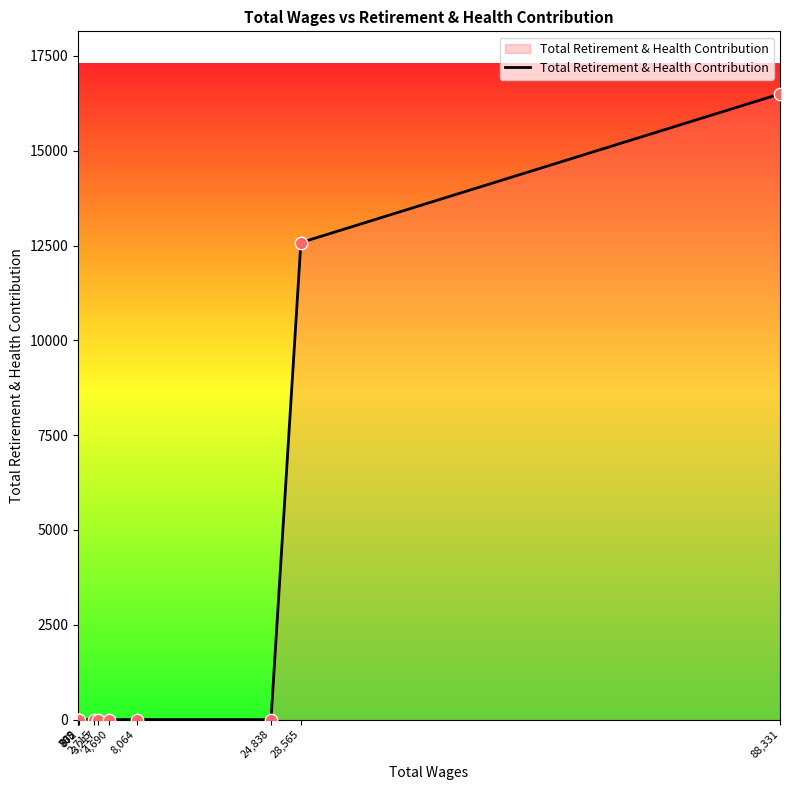

What is the greatest value displayed?

16500